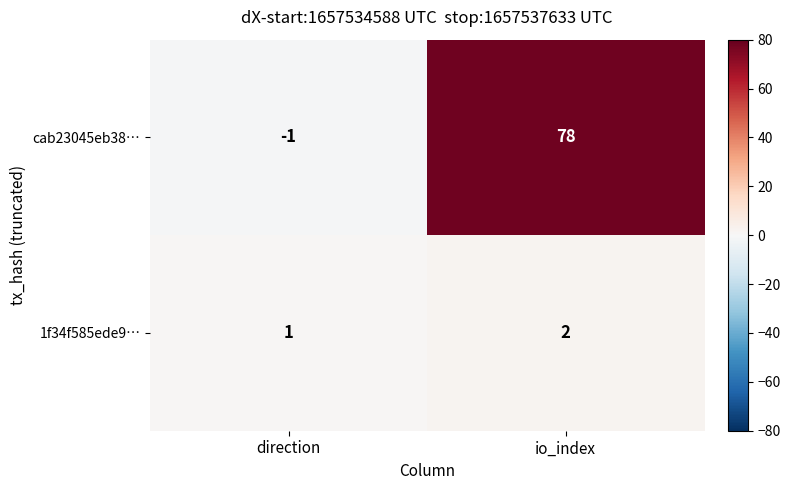

Which series has the widest spread of values?

cab23045eb38…